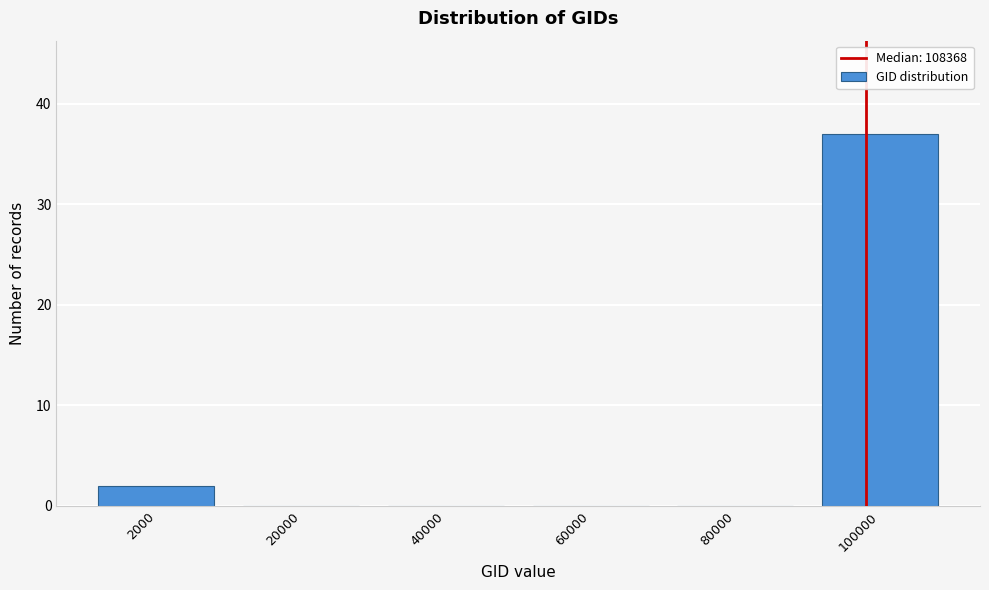

Reading left to right, extract all data points from this chart.

2000=2	20000=0	40000=0	60000=0	80000=0	100000=37